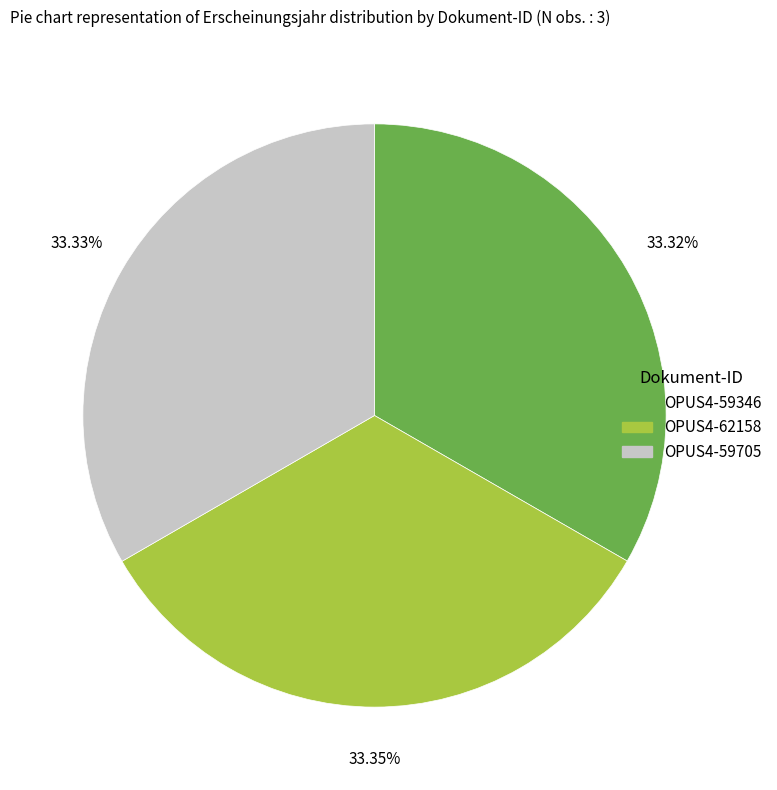

To the nearest percent, what portion does OPUS4-59346 represent?

33%